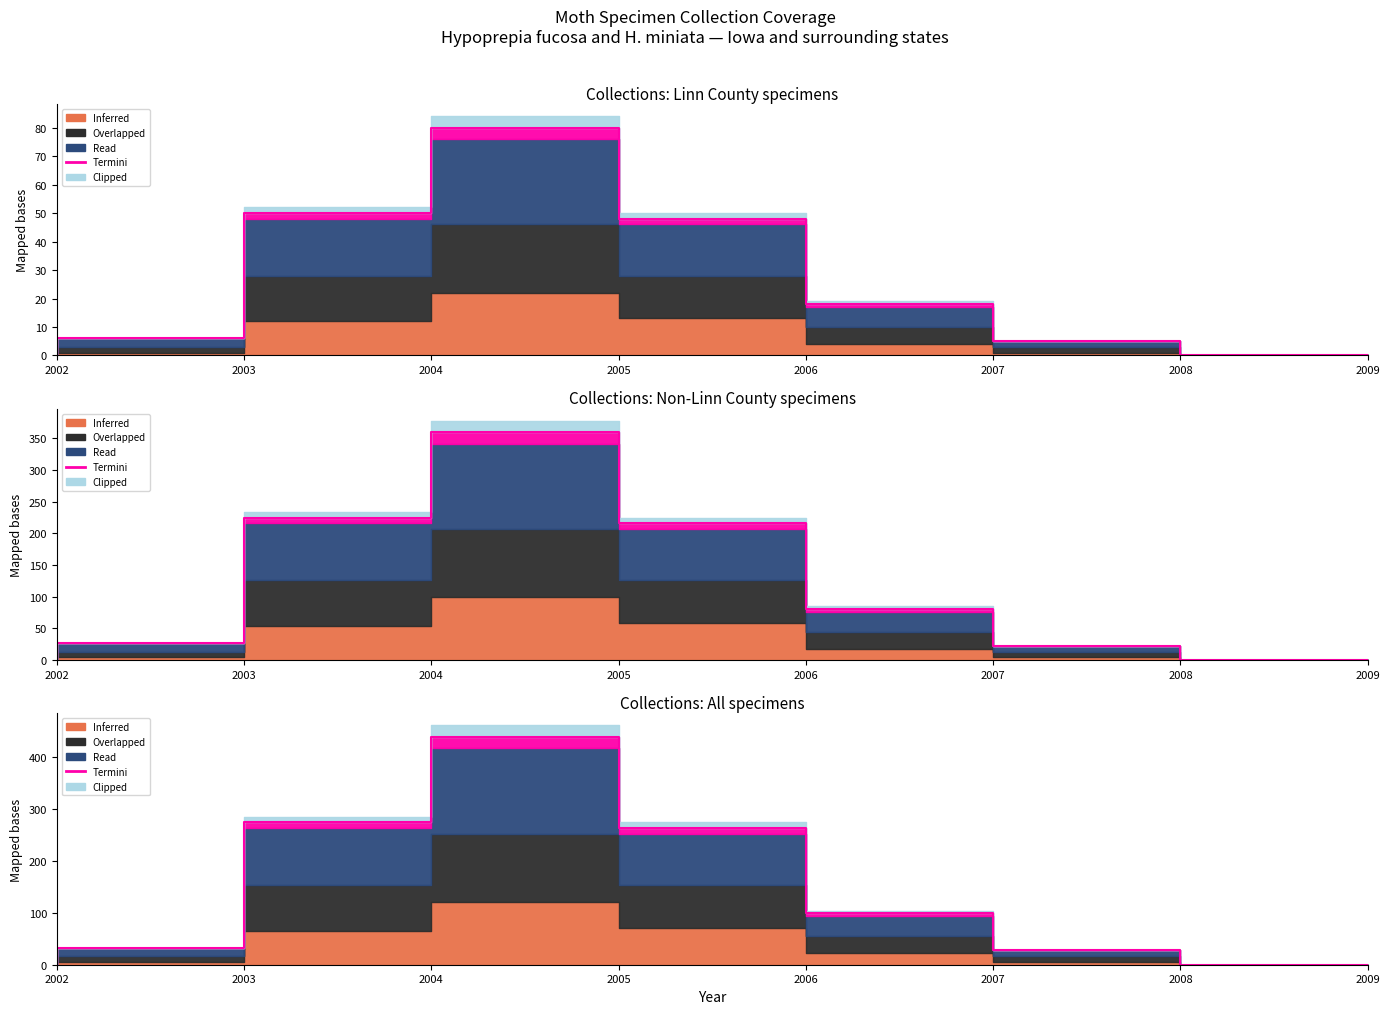

True or false: Inferred and Overlapped cross at least once.

False